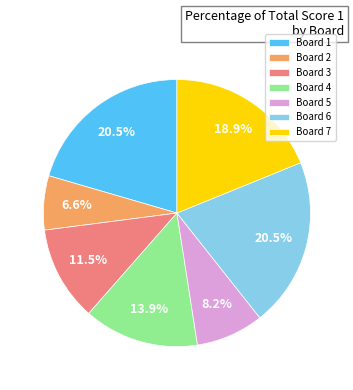

Does any single category account for the majority?

No